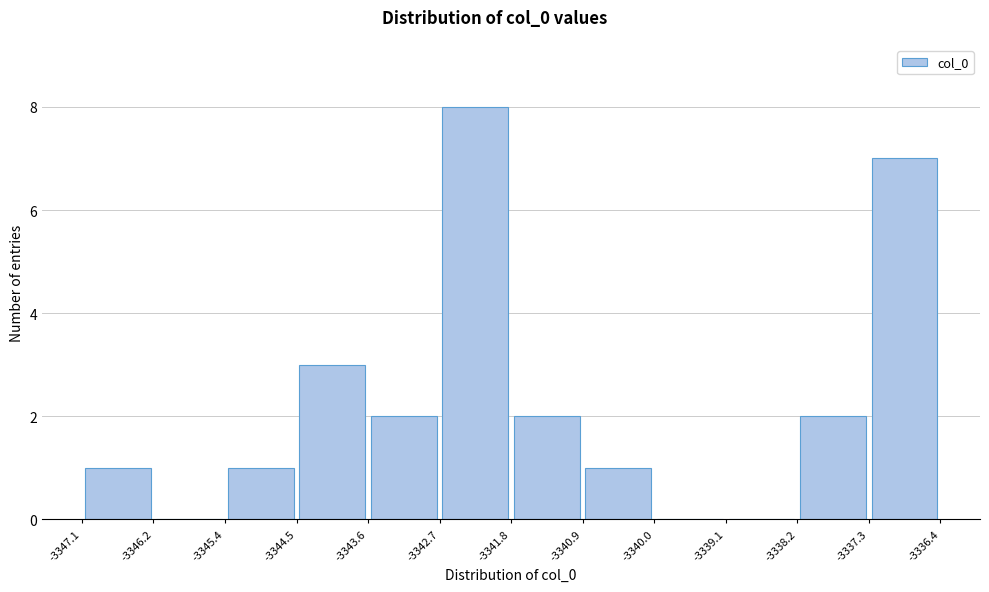

Reading left to right, transcribe this chart: for each bar, give the range it covers on the x-axis and its height. The values are not printed on the chart, so give them approximately, as read against the axis.

-3347.1 to -3346.2: 1
-3346.2 to -3345.4: 0
-3345.4 to -3344.5: 1
-3344.5 to -3343.6: 3
-3343.6 to -3342.7: 2
-3342.7 to -3341.8: 8
-3341.8 to -3340.9: 2
-3340.9 to -3340.0: 1
-3340.0 to -3339.1: 0
-3339.1 to -3338.2: 0
-3338.2 to -3337.3: 2
-3337.3 to -3336.4: 7